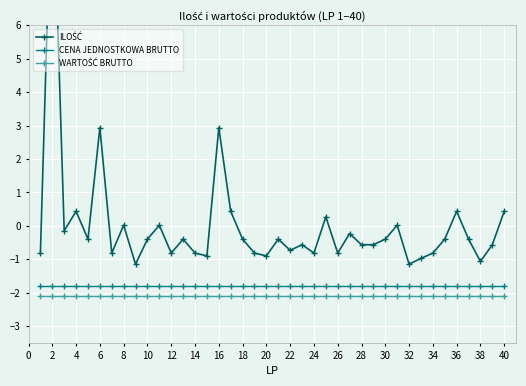

What is the minimum value for CENA JEDNOSTKOWA BRUTTO?

-1.8